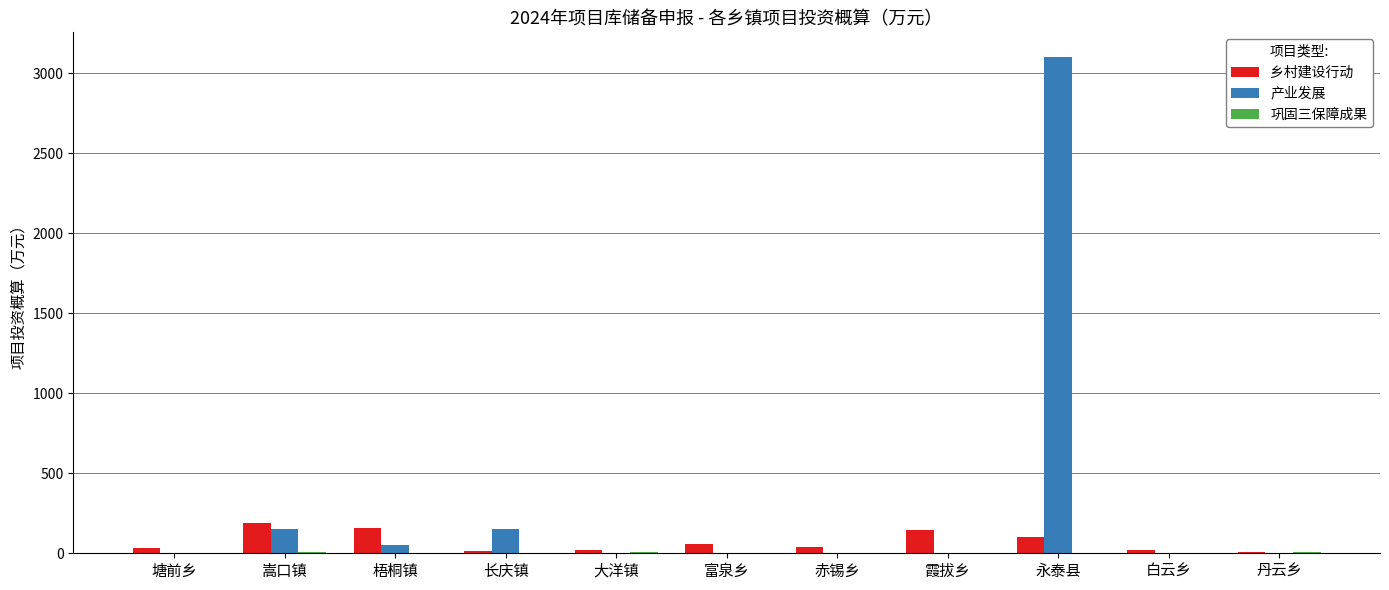

How many distinct data groups are displayed?

3